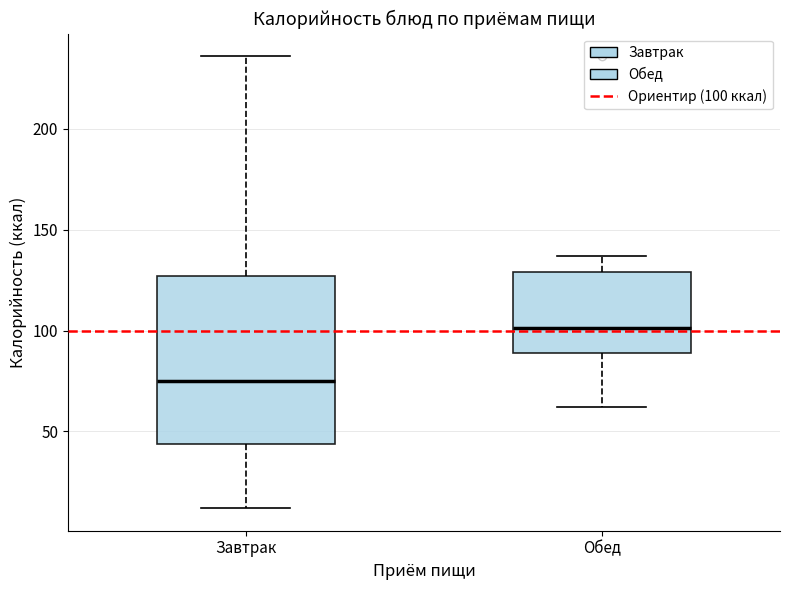

Reading left to right, read every box against the y-axis: the position of its median line, the range the box covers, and the ends of its whiskers. The values are not printed on the chart, so give them approximately, as read against the axis.

Завтрак: median 75, box 45 to 125, whiskers 10 to 235
Обед: median 100, box 90 to 130, whiskers 60 to 135